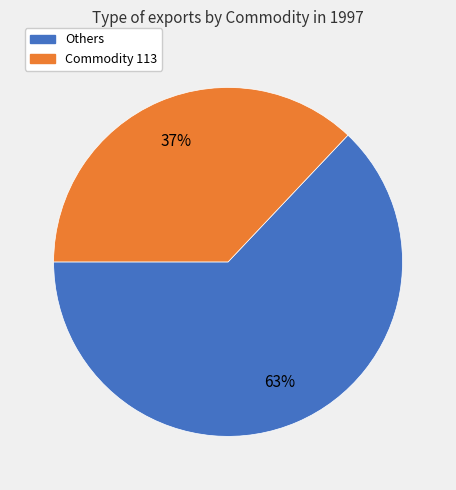

To the nearest percent, what is the average slice percentage?

50%